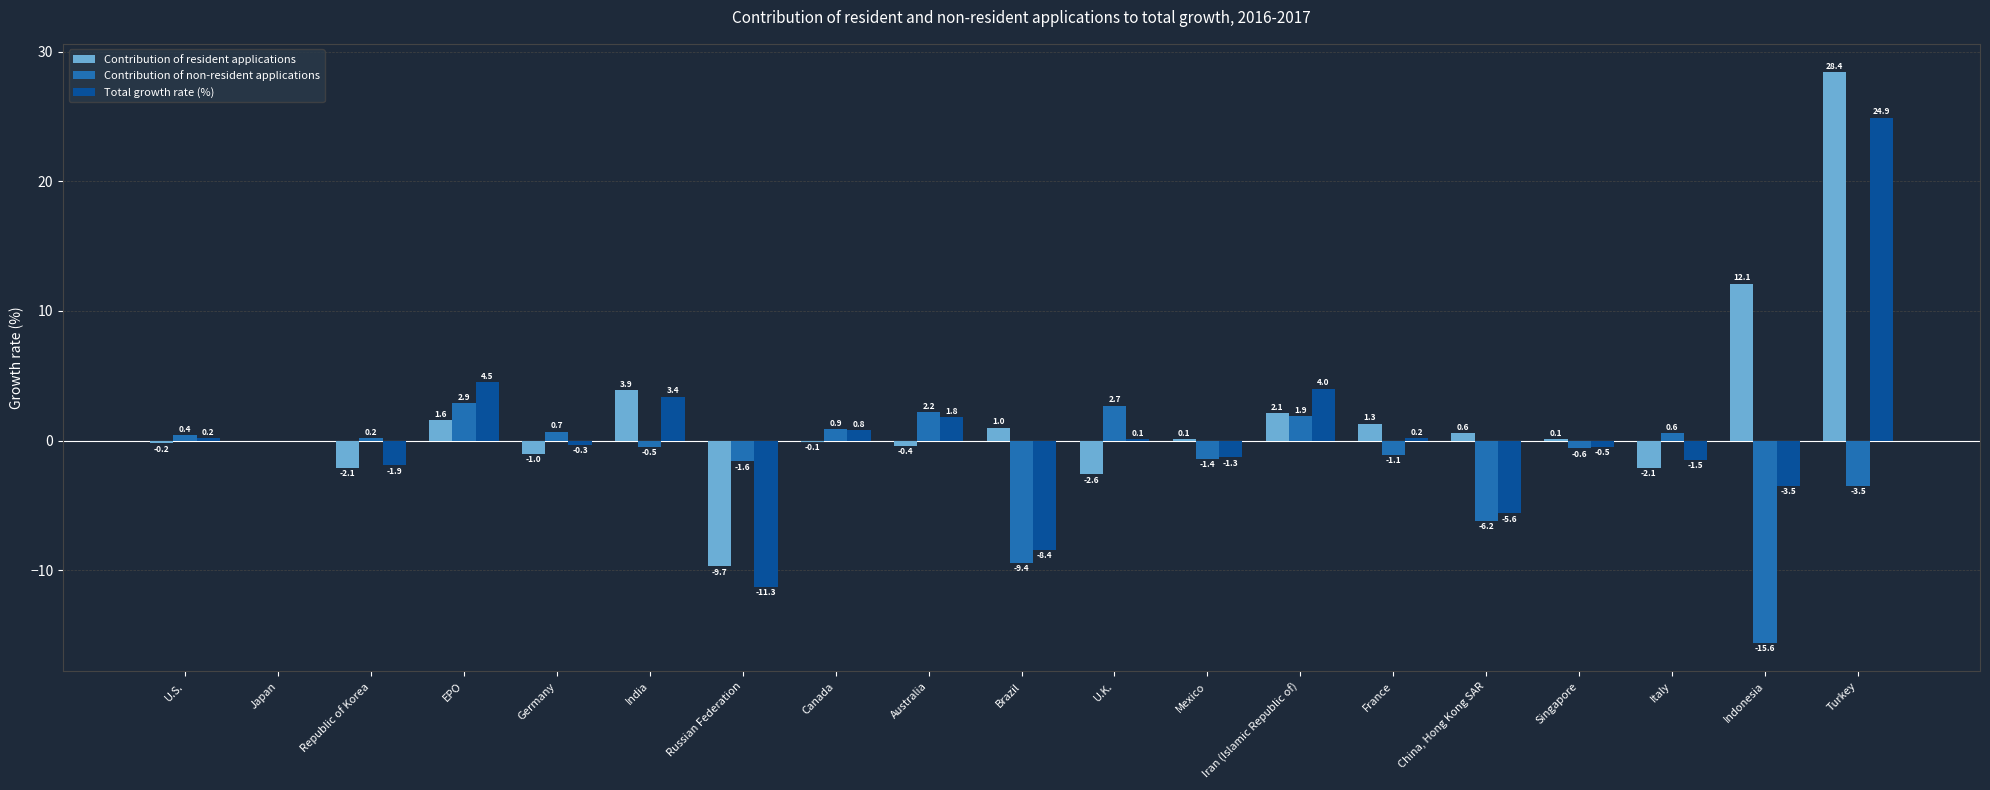

What is the approximate value of Total growth rate (%) at Brazil?

-8.4